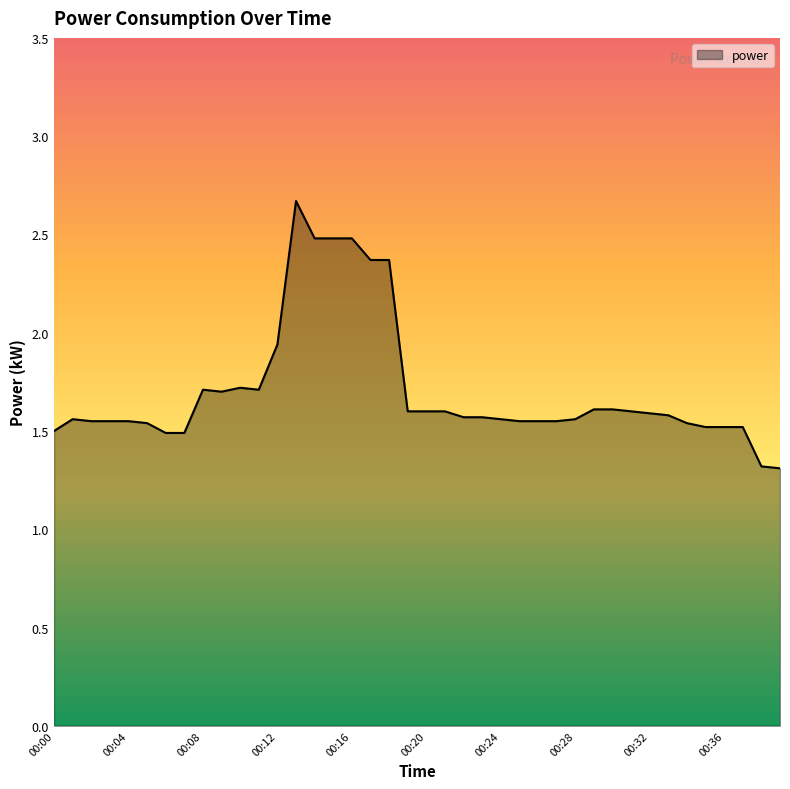

True or false: there are more than 2 points higher than both neighbors.

True